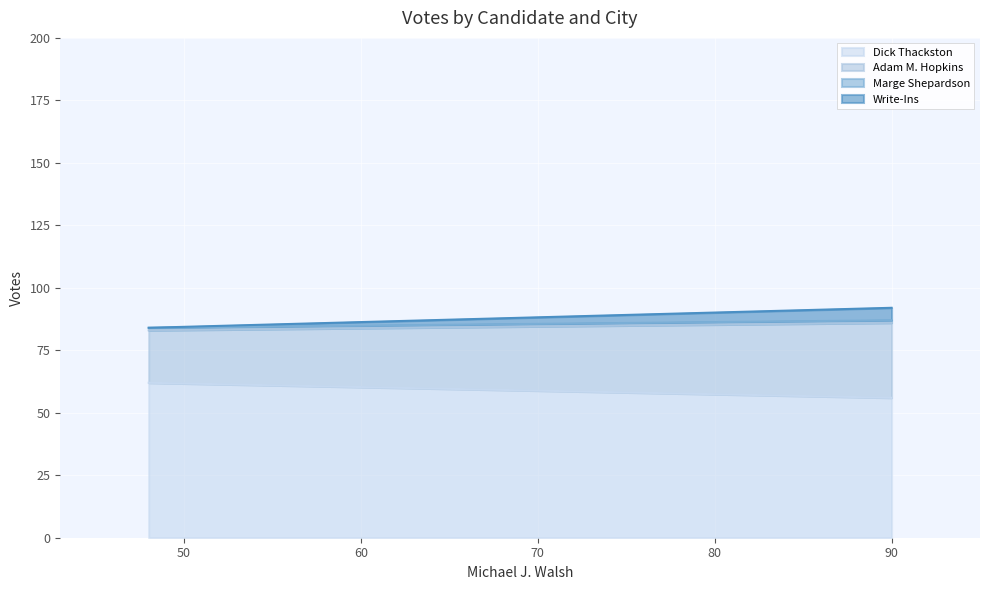

What is the highest value of the Dick Thackston series?

62